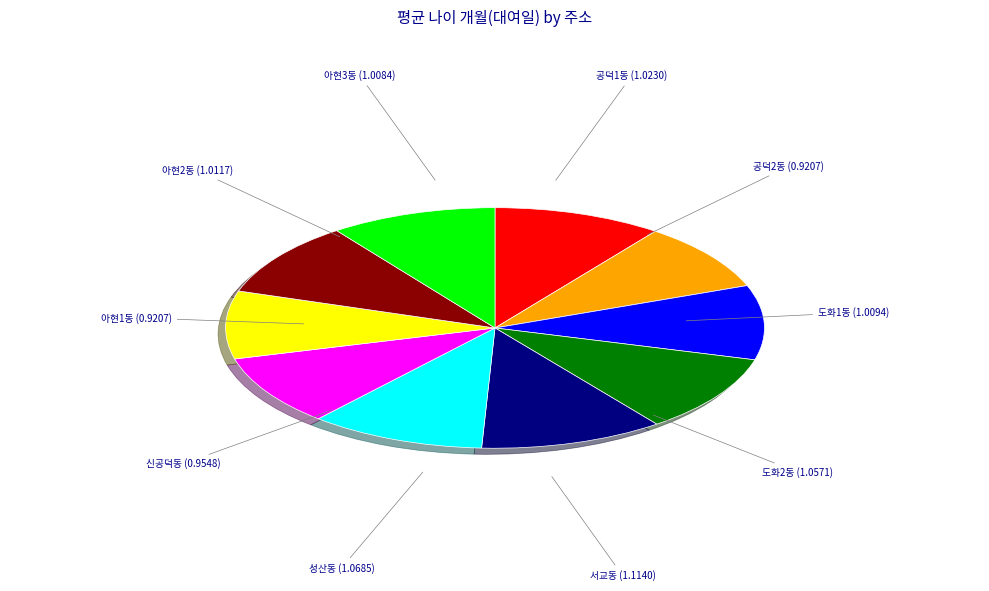

Is there any slice that represents more than half of the pie?

No